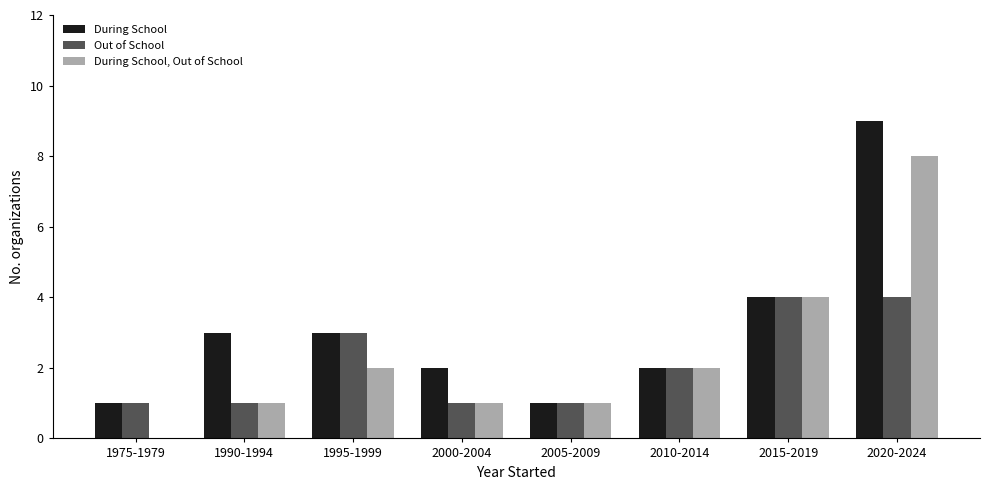

Reading right to left, what are all the values shown in this chart?

During School: 9	4	2	1	2	3	3	1
Out of School: 4	4	2	1	1	3	1	1
During School, Out of School: 8	4	2	1	1	2	1	0